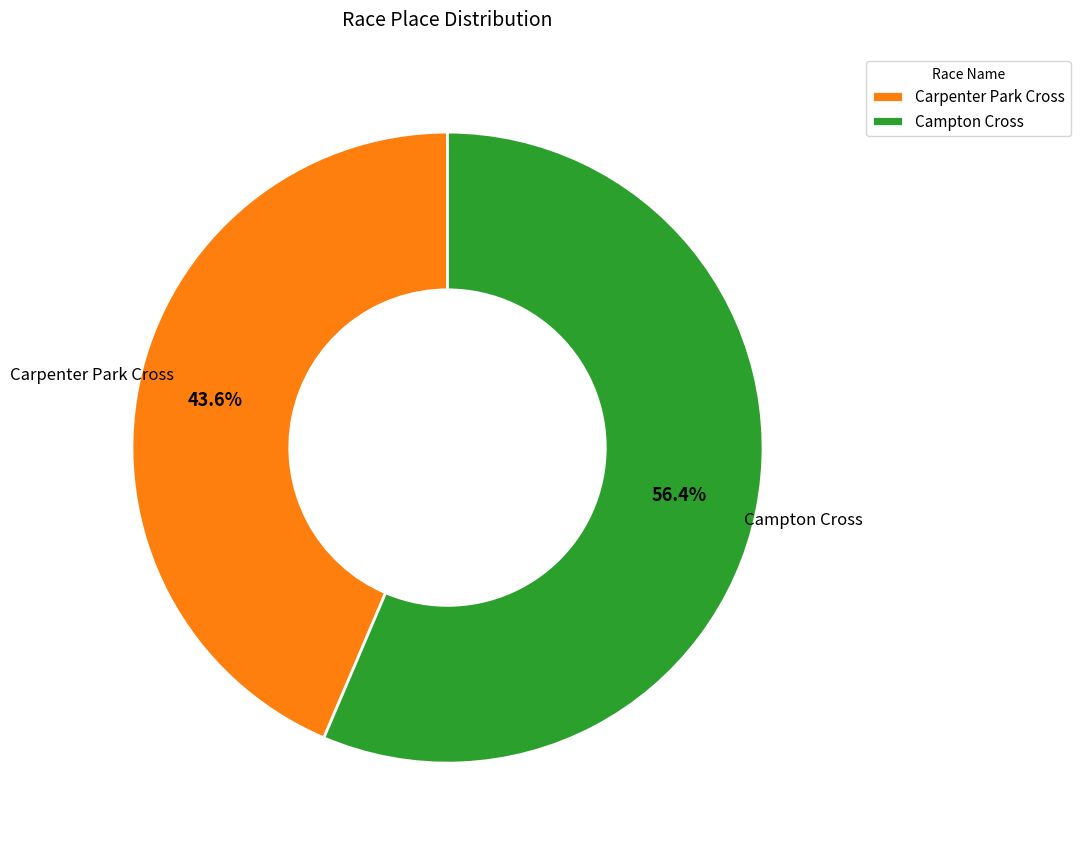

How many segments does this pie chart have?

2